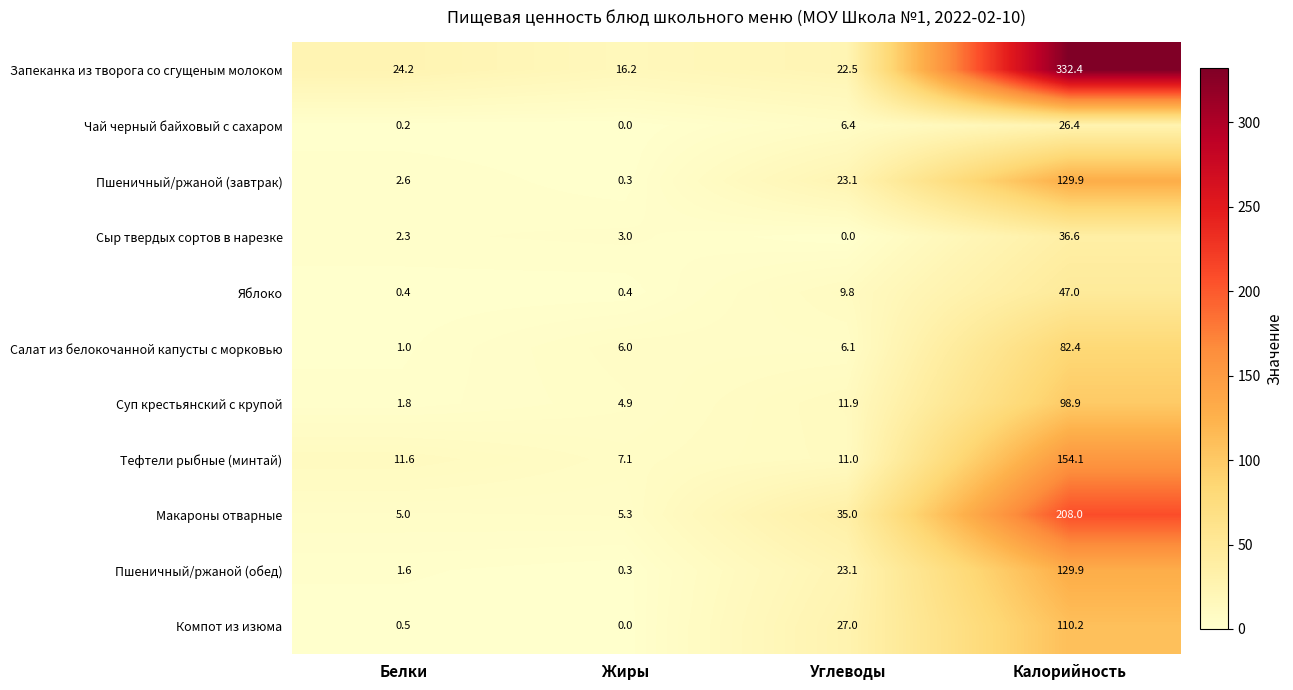

What is the spread (max minus min) of values at Жиры?

16.2